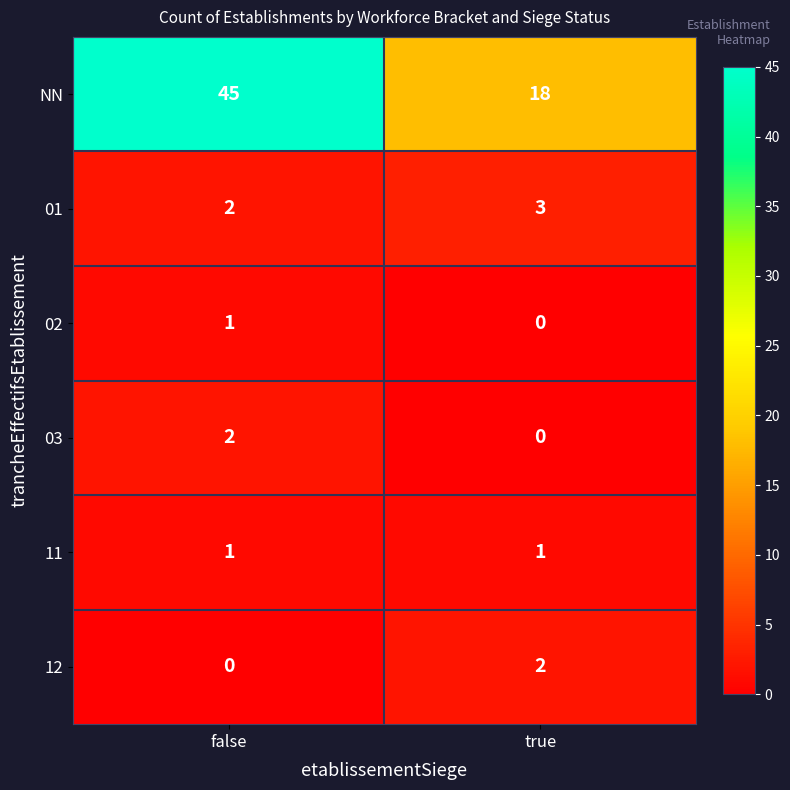

Is the value of NN at false greater than the value of 12 at true?

Yes